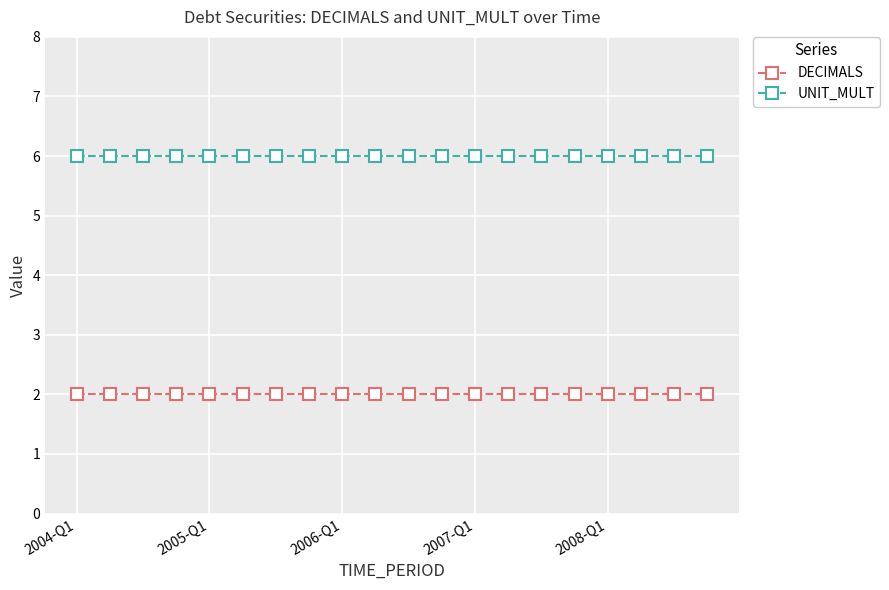

List the series in order of their overall mean, lowest first.

DECIMALS, UNIT_MULT